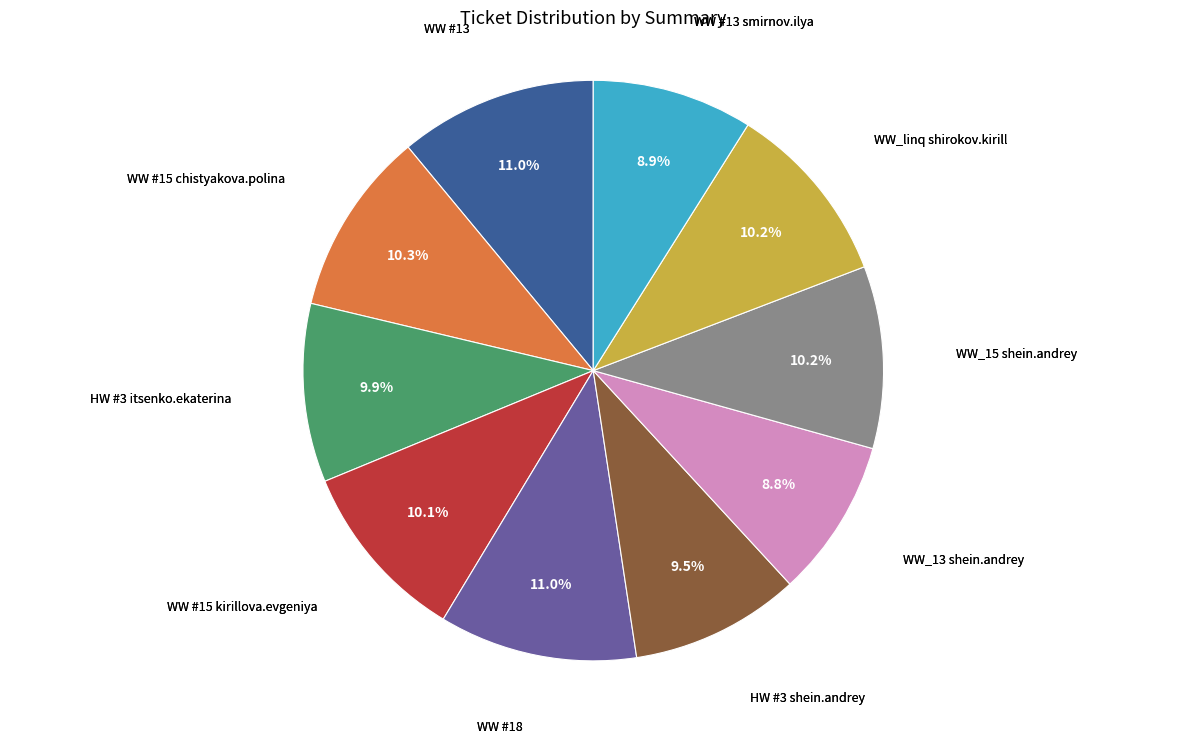

Which has a higher value, HW #3 shein.andrey or WW #18?

WW #18